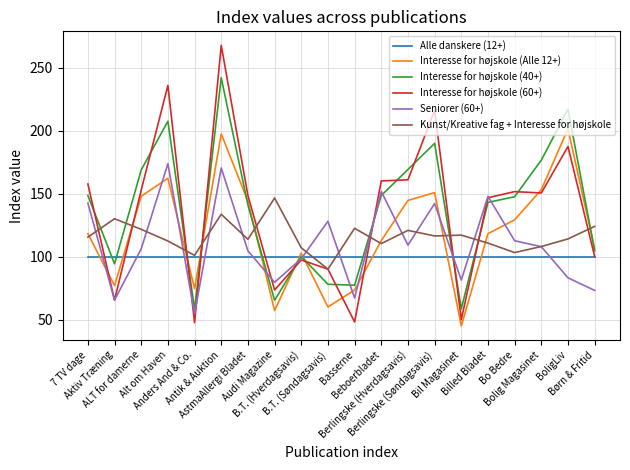

What is the spread (max minus min) of values at Børn & Fritid?

50.8